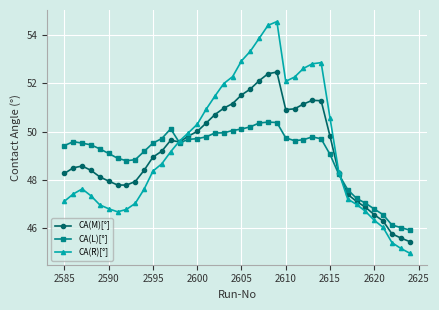

Rank the series by their average value, from highest to lowest.

CA(R)[°], CA(M)[°], CA(L)[°]